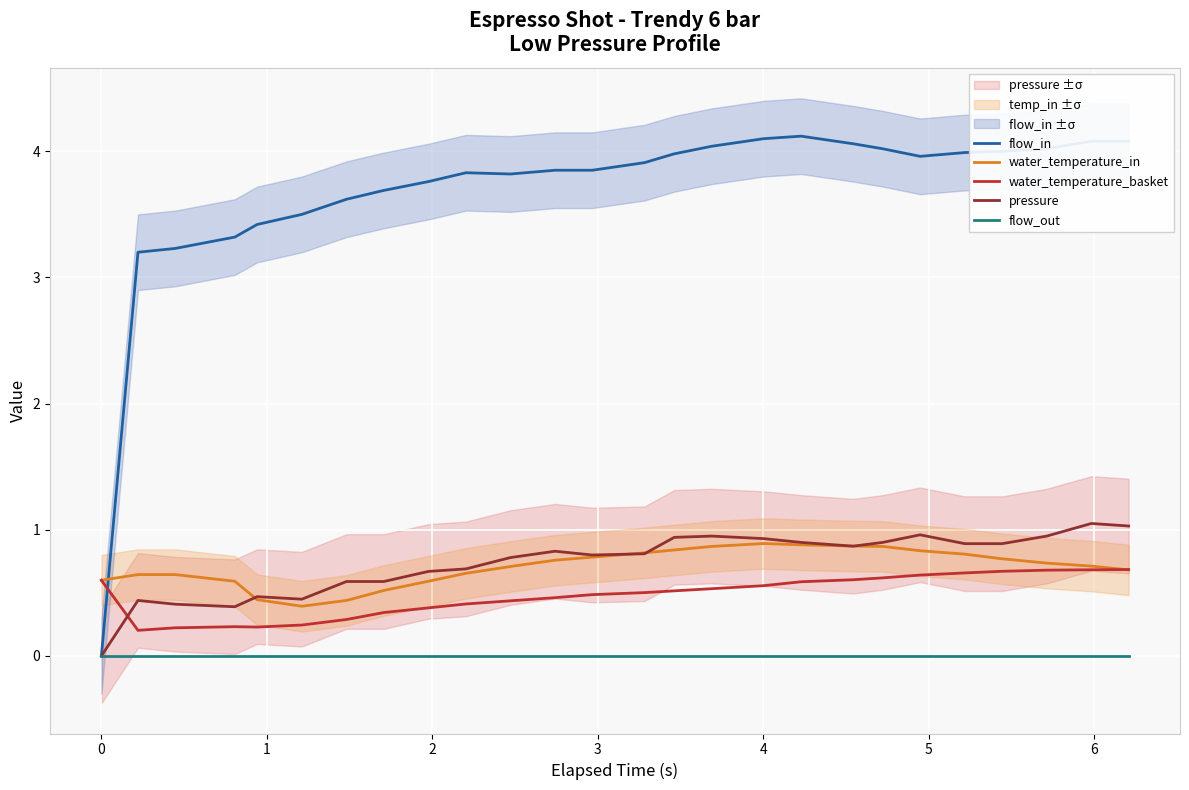

What is the maximum value for flow_in?

4.1